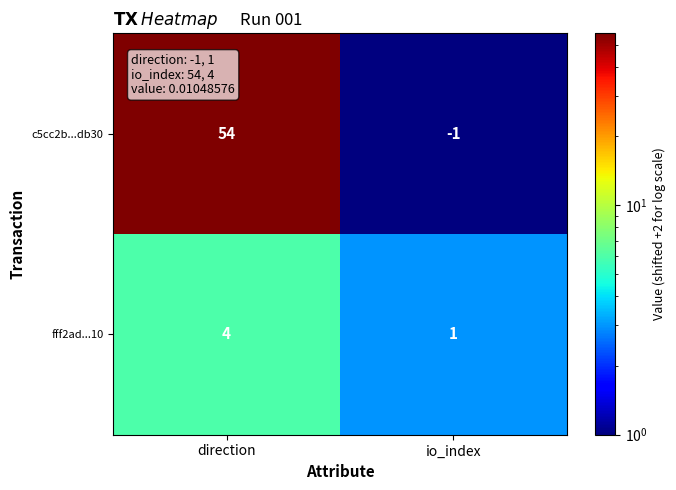

Where is fff2ad...10 nearest to the value 2?

io_index